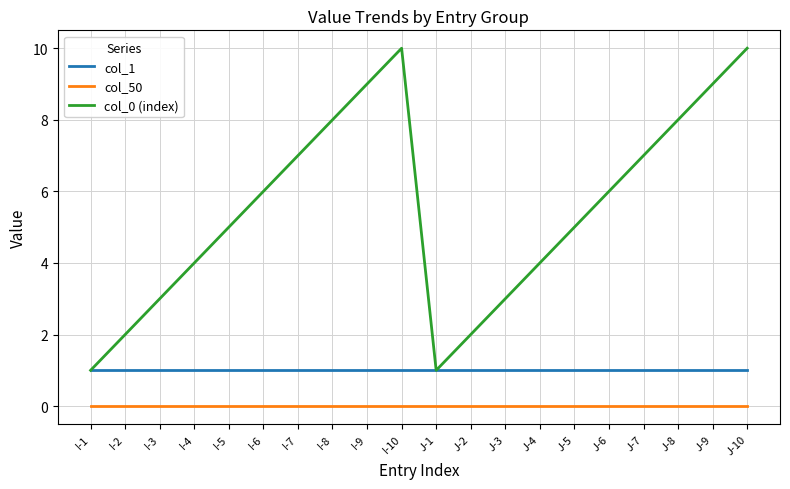

What is the total value across all series at J-9?

10